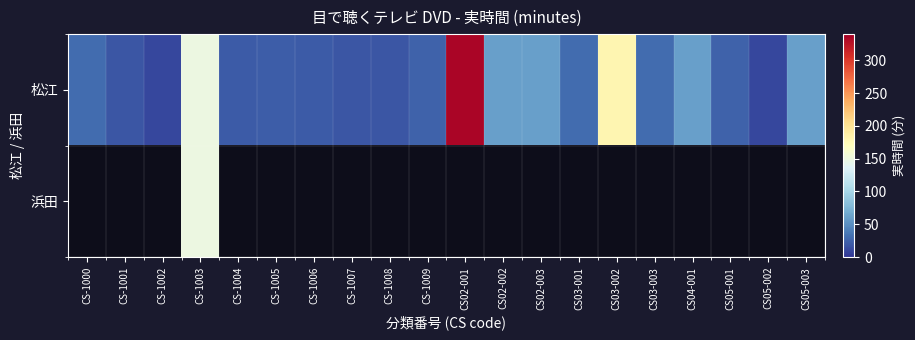

What value does the 松江 series have at CS05-002?

10.0